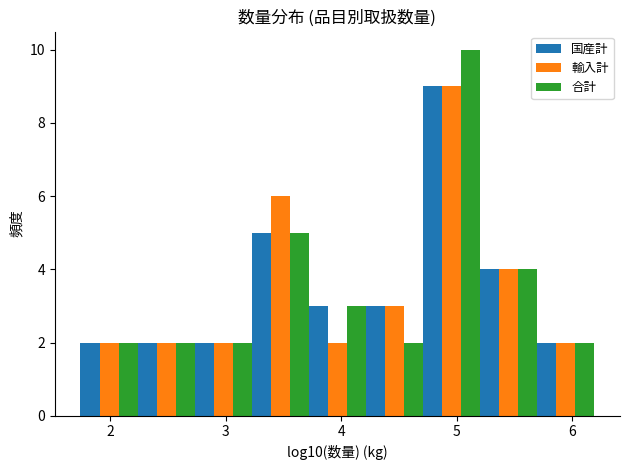

Reading left to right, list every range on the x-axis with the height of the bar of each series over it. Neither the bar edges nor the heights are printed on the chart, so give them approximately, as read against the axes.

1.7 to 2.2: 国産計=2	輸入計=2	合計=2
2.2 to 2.7: 国産計=2	輸入計=2	合計=2
2.7 to 3.2: 国産計=2	輸入計=2	合計=2
3.2 to 3.7: 国産計=5	輸入計=6	合計=5
3.7 to 4.2: 国産計=3	輸入計=2	合計=3
4.2 to 4.7: 国産計=3	輸入計=3	合計=2
4.7 to 5.2: 国産計=9	輸入計=9	合計=10
5.2 to 5.7: 国産計=4	輸入計=4	合計=4
5.7 to 6.2: 国産計=2	輸入計=2	合計=2